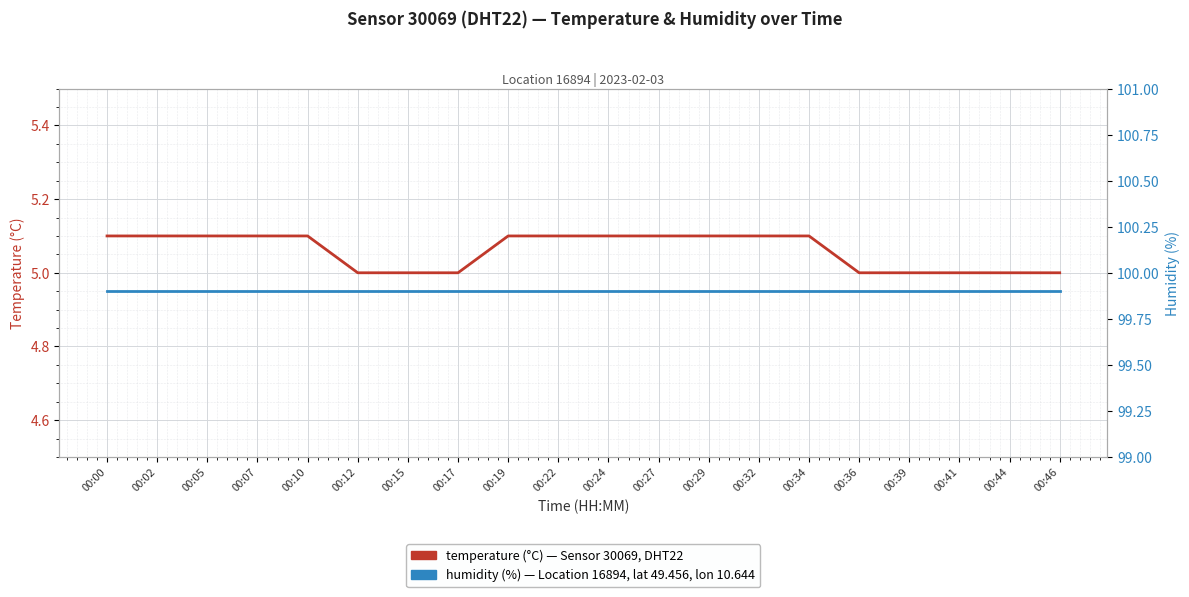

Between 00:36 and 00:39, which is larger?

00:36